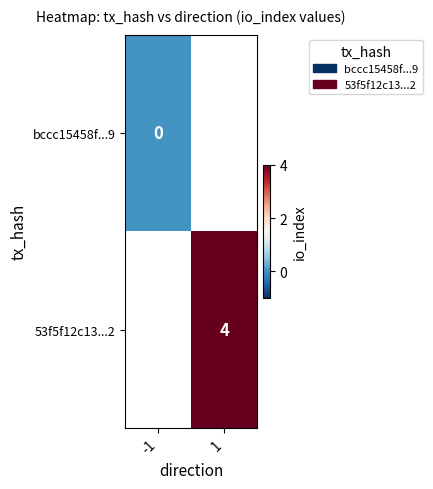

Which category has the lowest value across all series?

-1